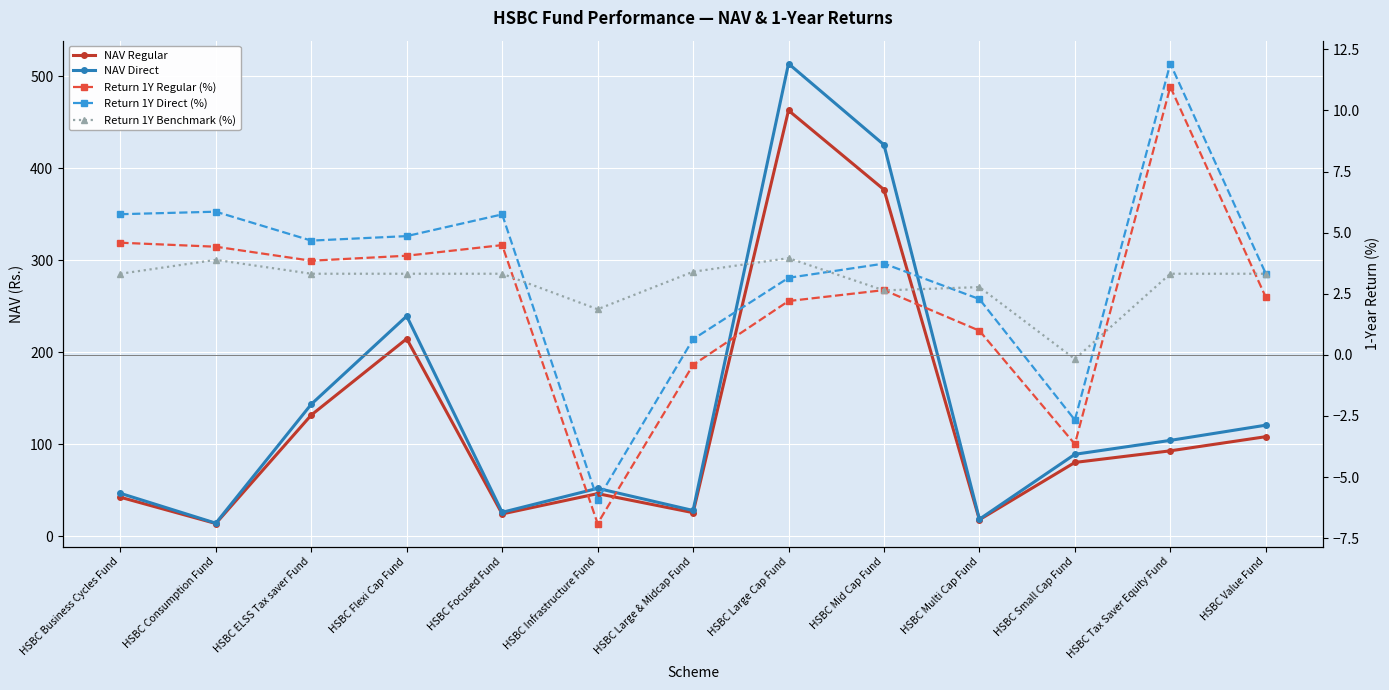

True or false: NAV Direct has a value of 22.0 at HSBC Consumption Fund.

False